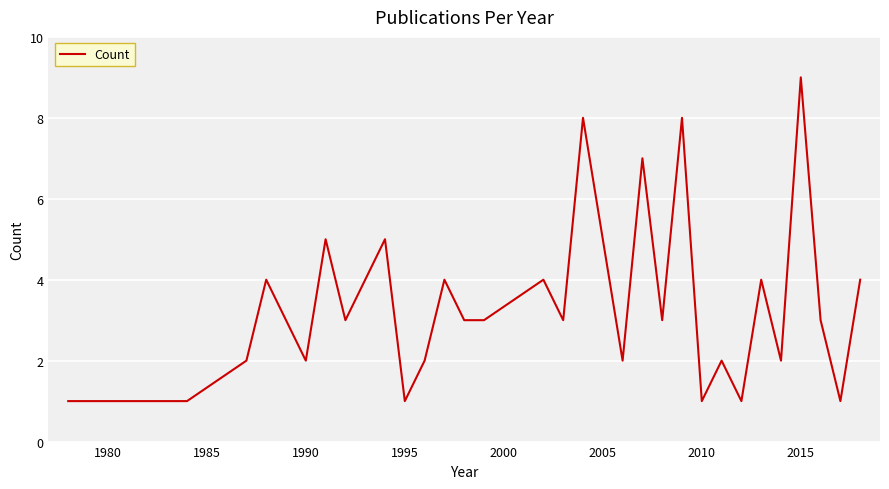

What is the greatest value displayed?

9